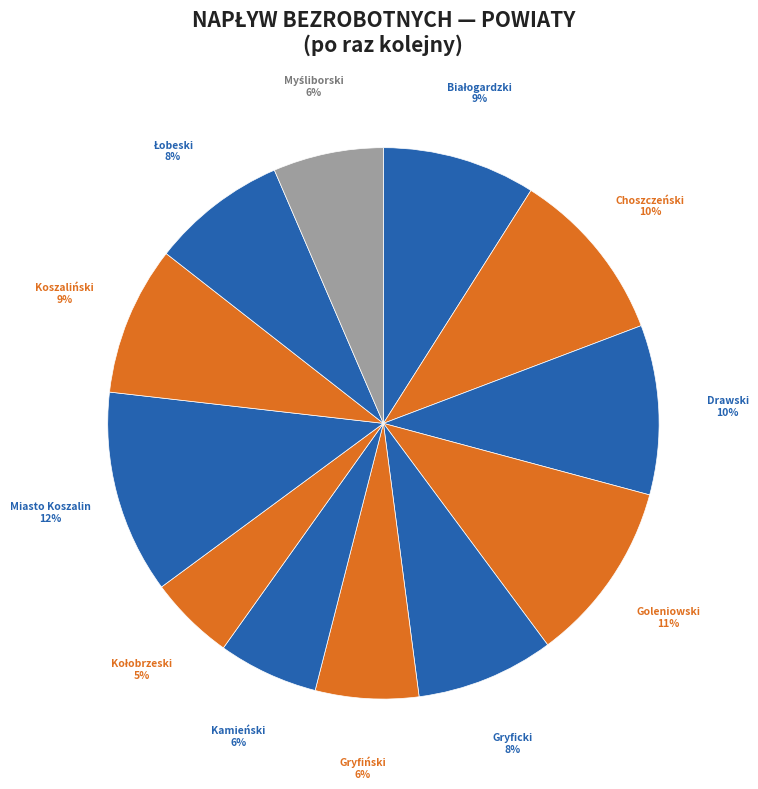

To the nearest percent, what portion does Drawski represent?

10%